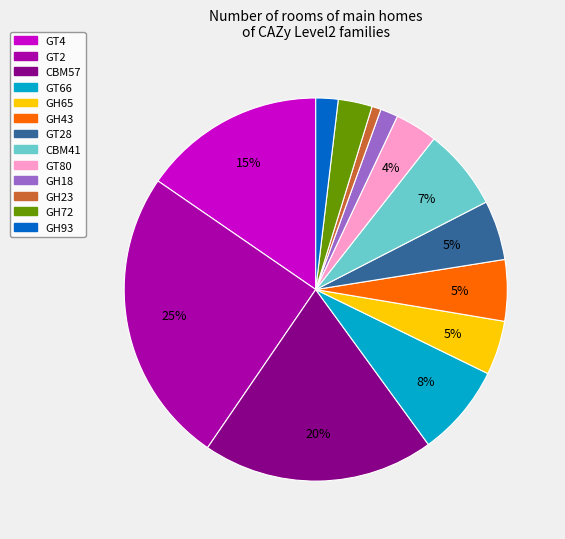

Is the sum of GH65 and GH23 greater than half?

No